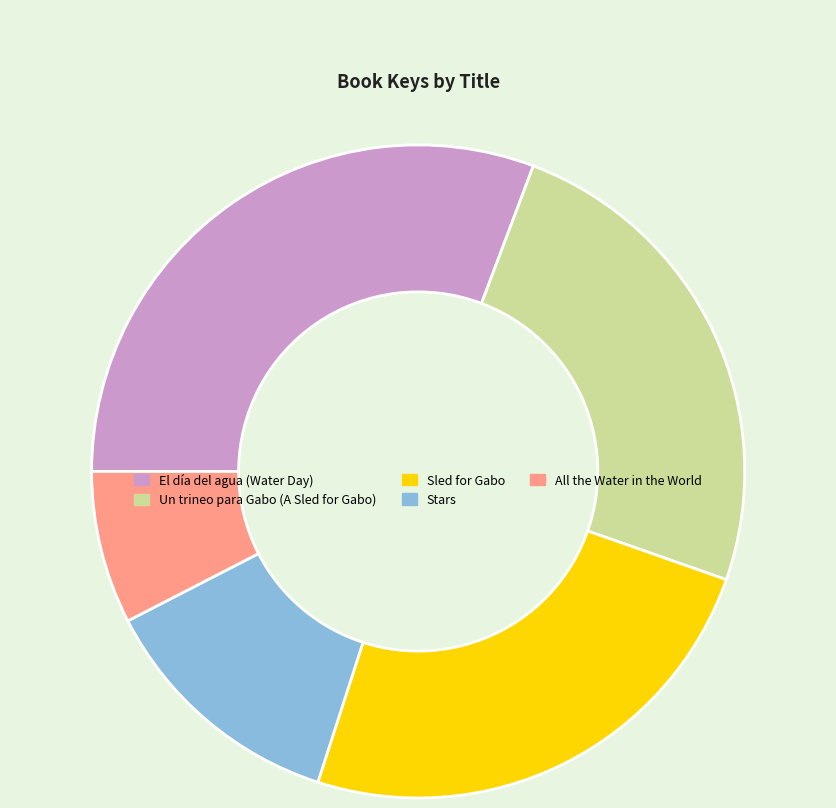

Is there any slice that represents more than half of the pie?

No